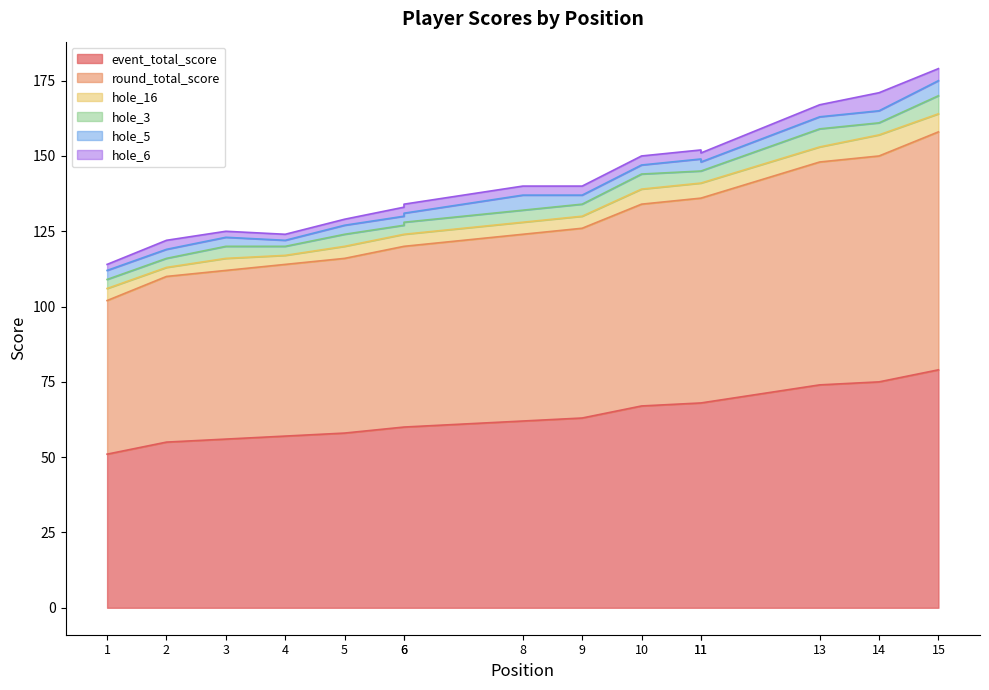

What is the maximum value shown in the chart?

79